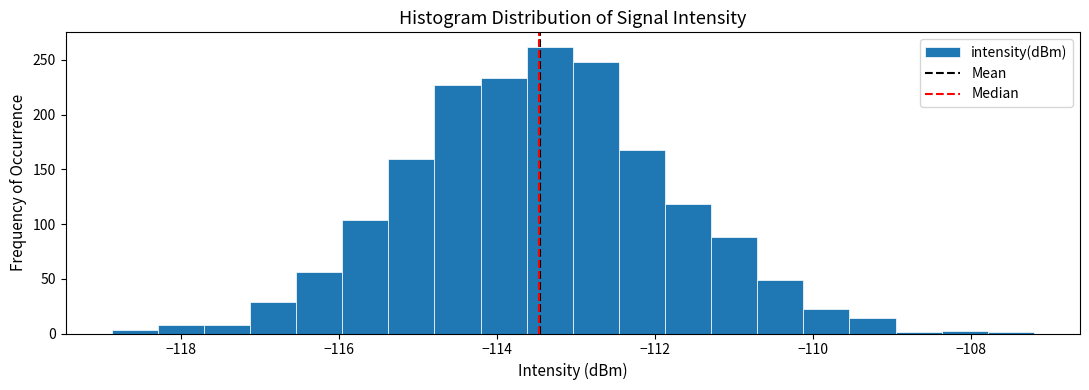

Read against the x-axis, roughly where is the centre of the tallest bar?

-113.4